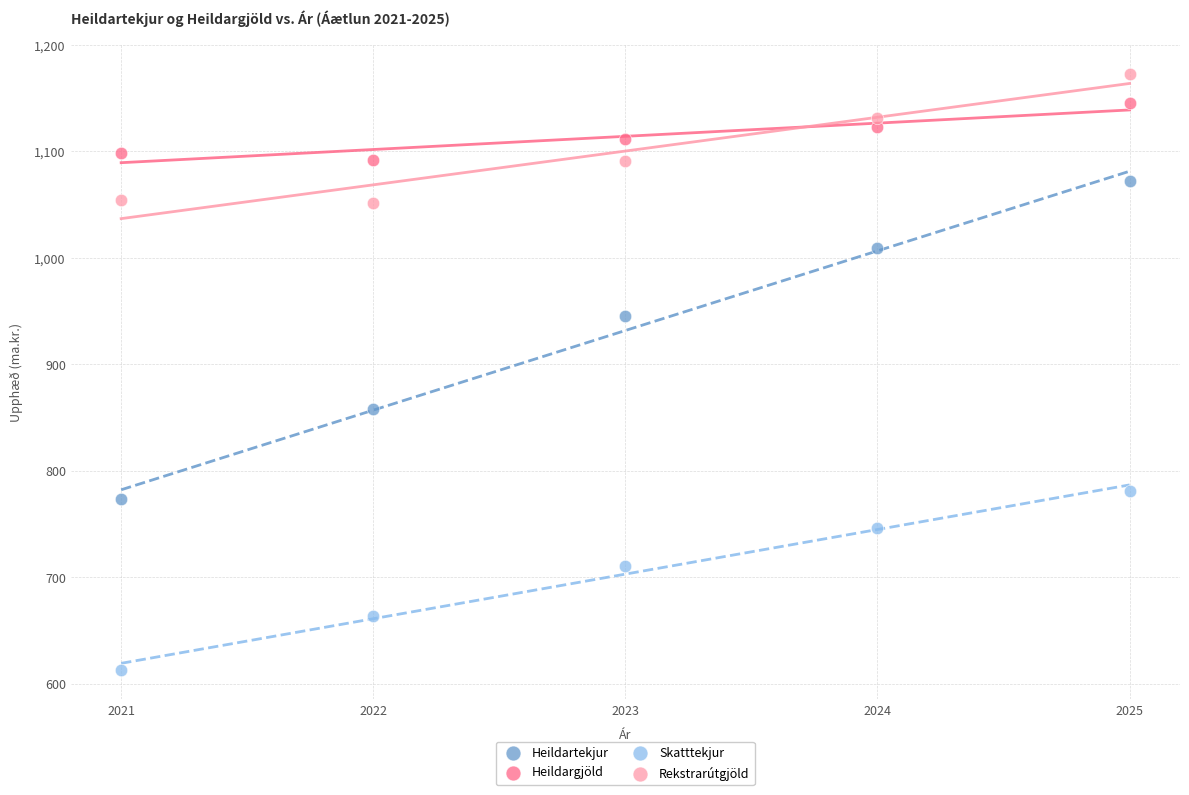

Which series reaches the maximum Y coordinate?

Rekstrarútgjöld